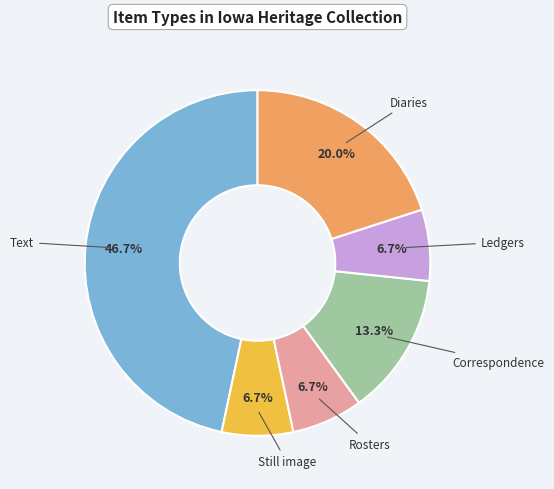

How many slices are in this pie chart?

6